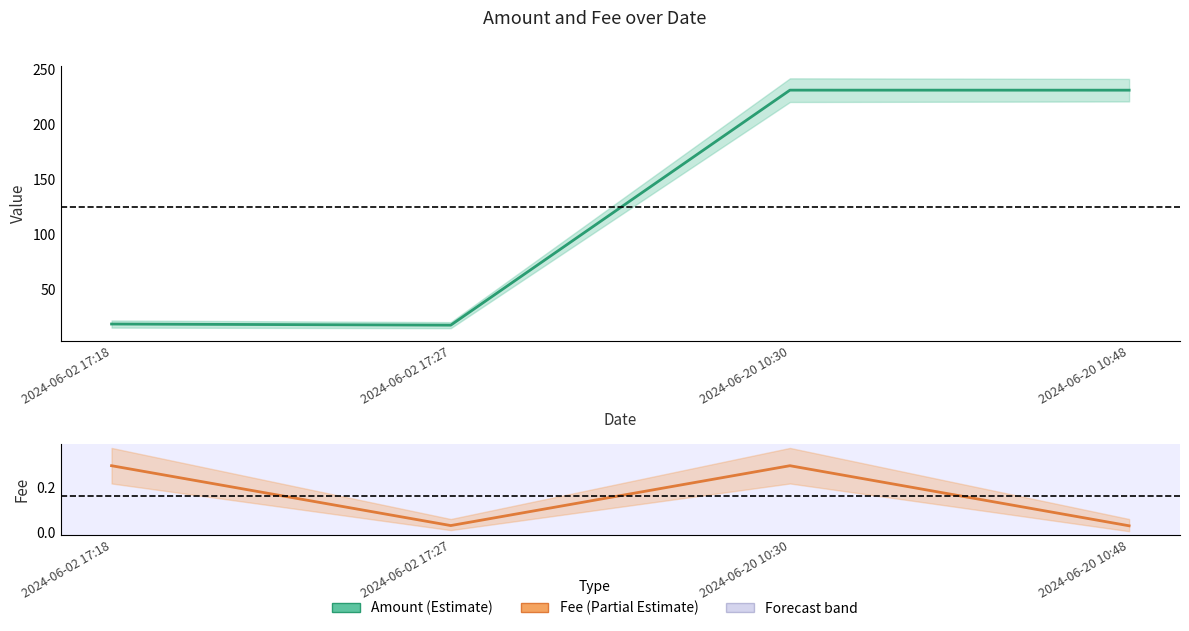

What is the average value of the Fee series?

0.2